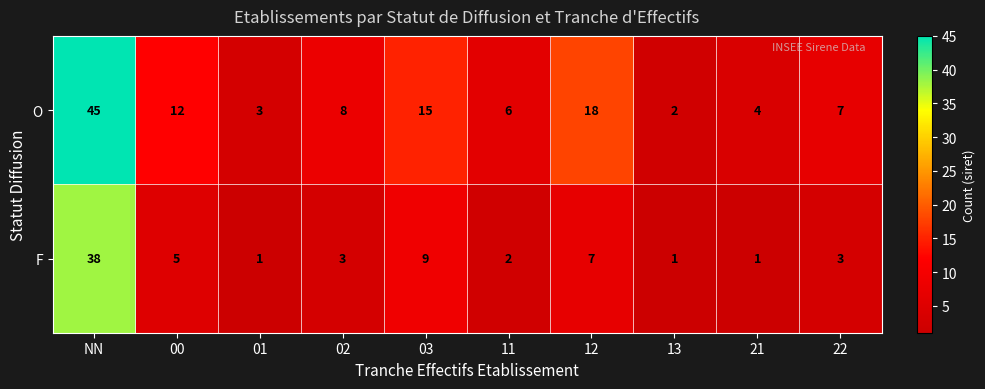

At which category is the sum across all series the highest?

NN